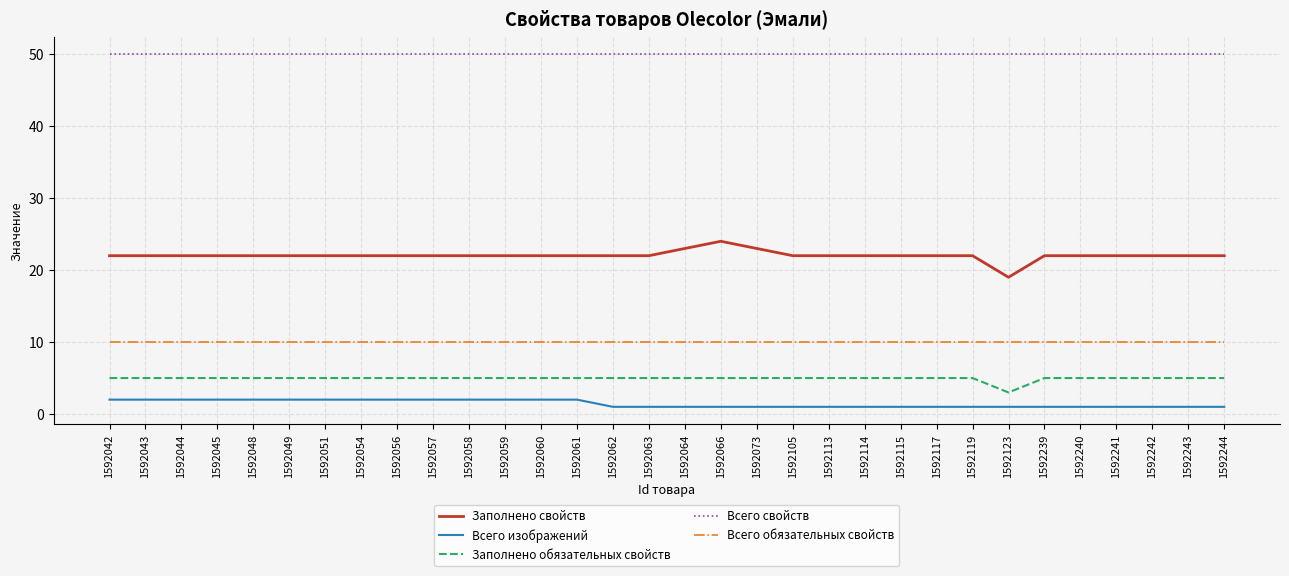

What is the sum of the Заполнено обязательных свойств values at 1592239 and 1592242?

10